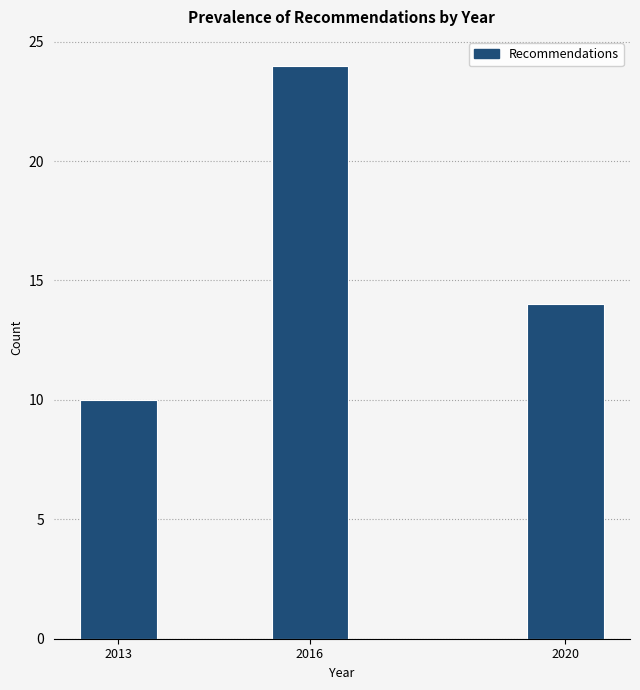

Reading left to right, list all the values displayed in this chart.

10	24	14